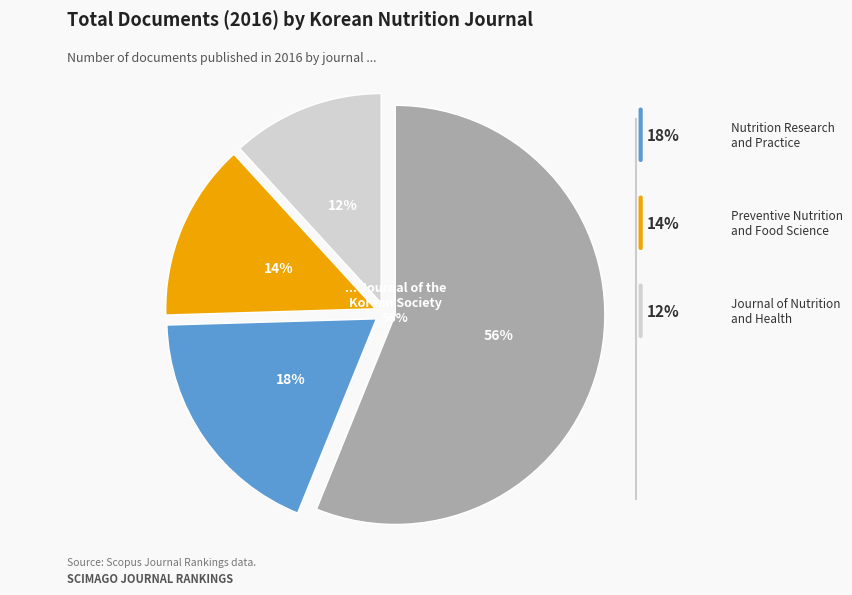

To the nearest percent, what is the difference between the Journal of the Korean Society of Food Science and Journal of Nutrition and Health slice percentages?

44%